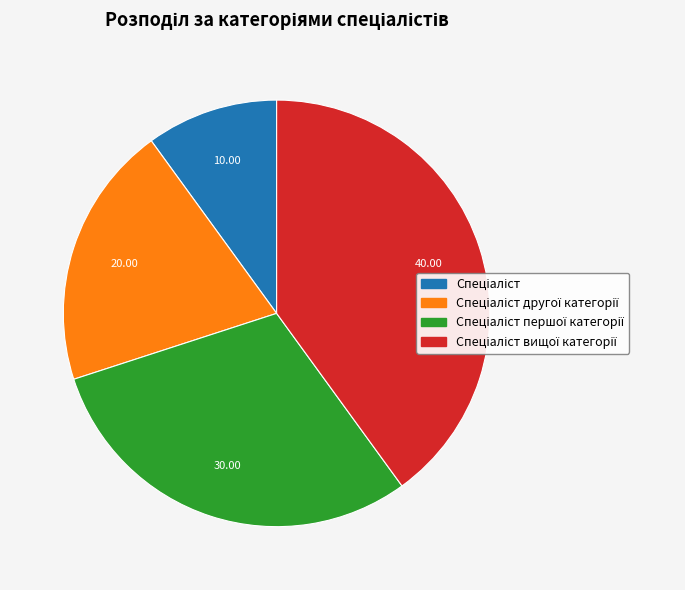

Is there any slice that represents more than half of the pie?

No